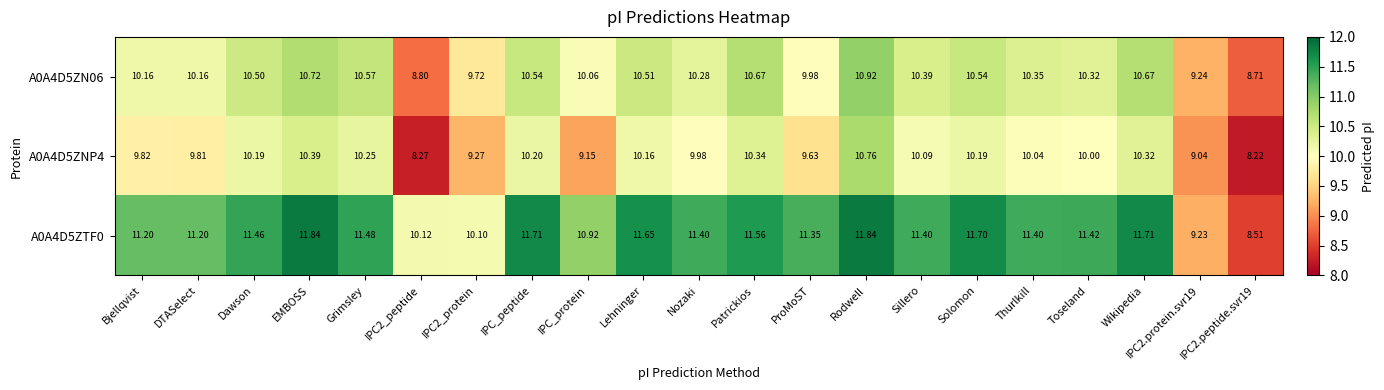

Which category has the highest value in the A0A4D5ZNP4 series?

Rodwell